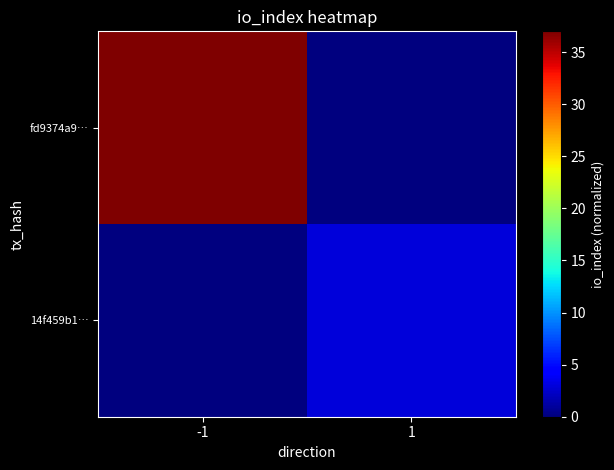

At how many categories does at least one series exceed 35?

1